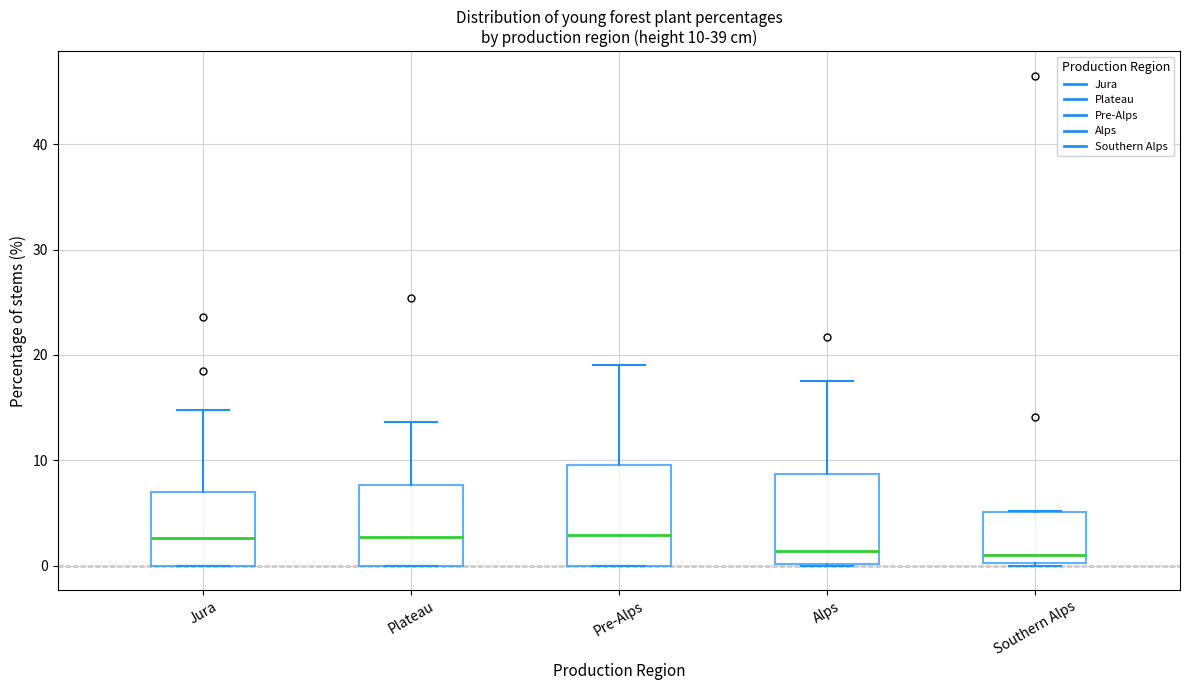

Which box is the tallest, from its lower edge to its upper edge?

Pre-Alps